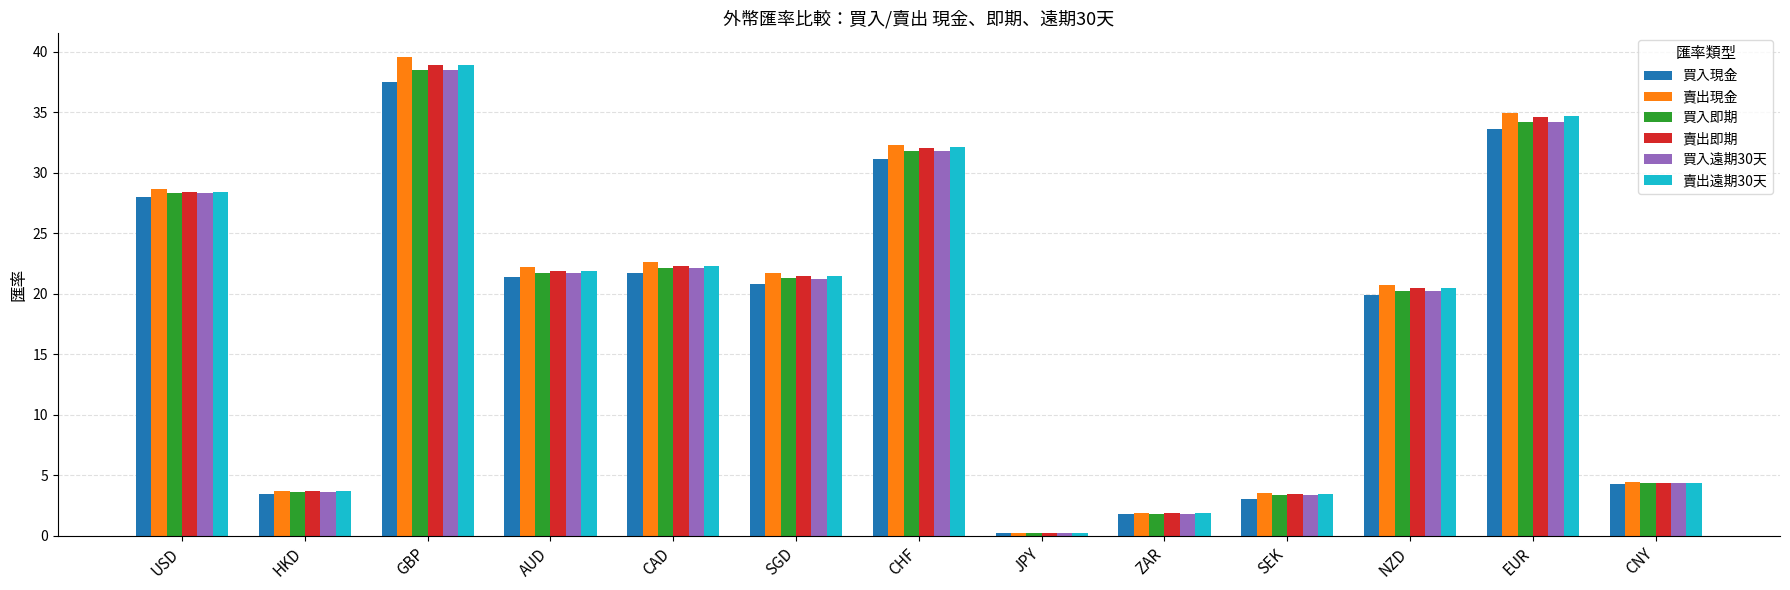

What is the total value across all series at GBP?

231.7